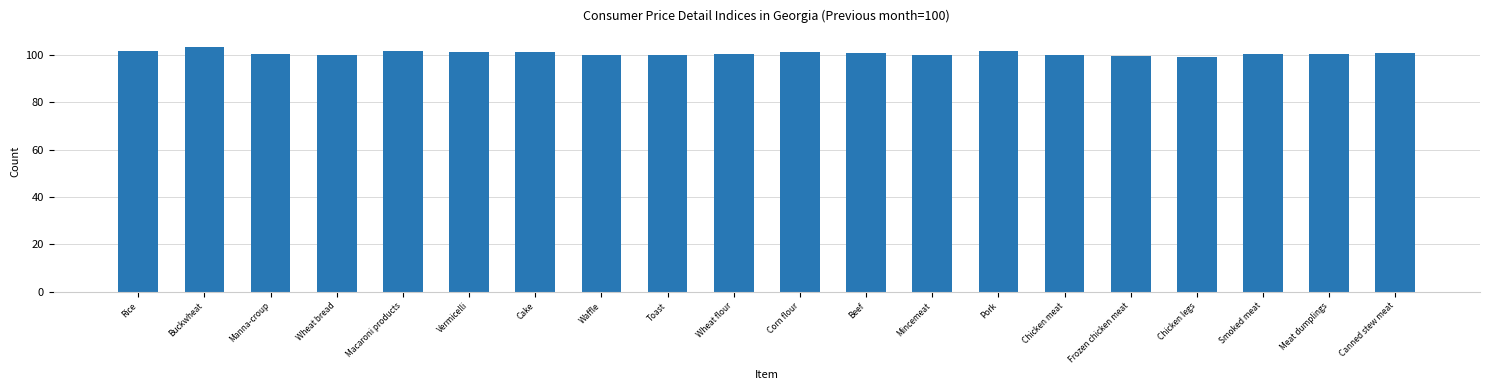

What is the greatest value displayed?

103.4